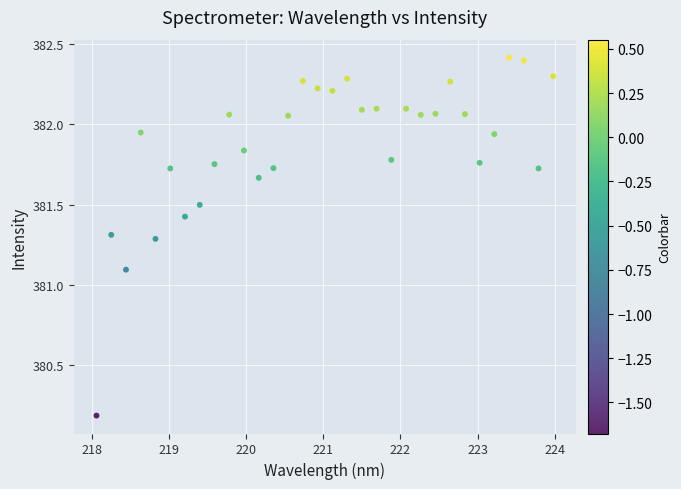

What Y value in the scatter plot is closest to 381?

381.1